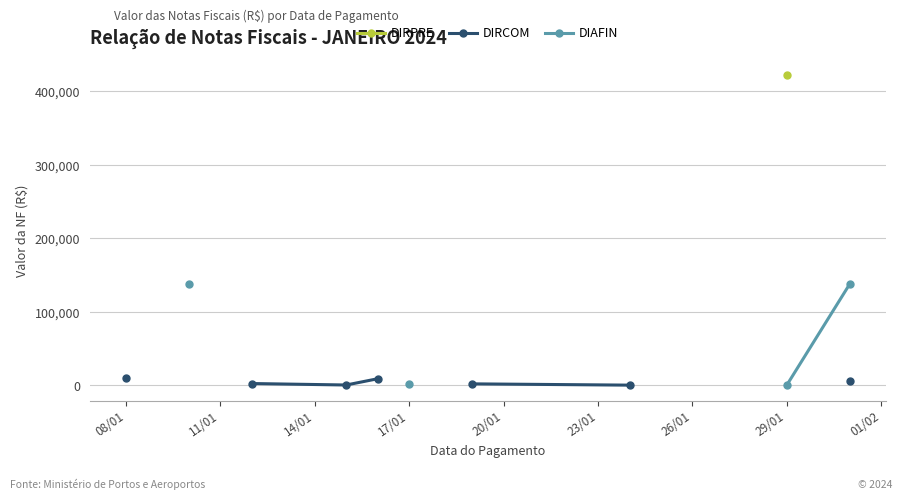

What is the label of the 9th point from the left?

29/01